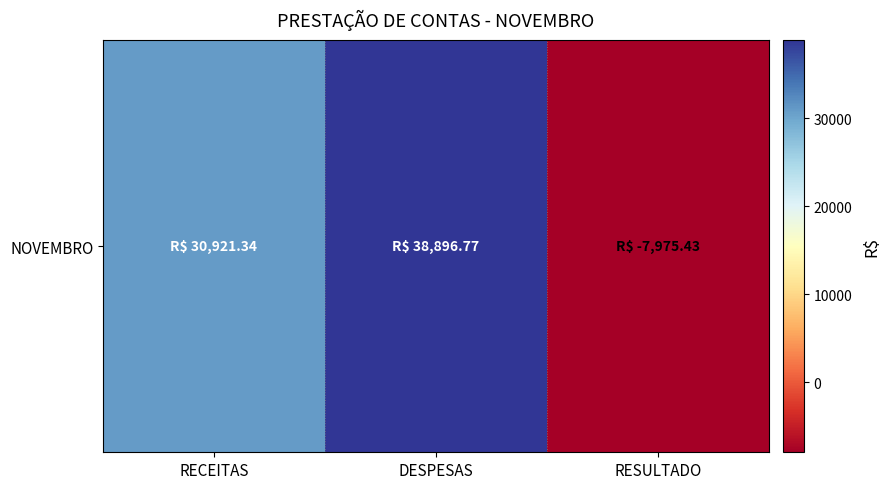

What is the maximum value shown in the chart?

38896.8